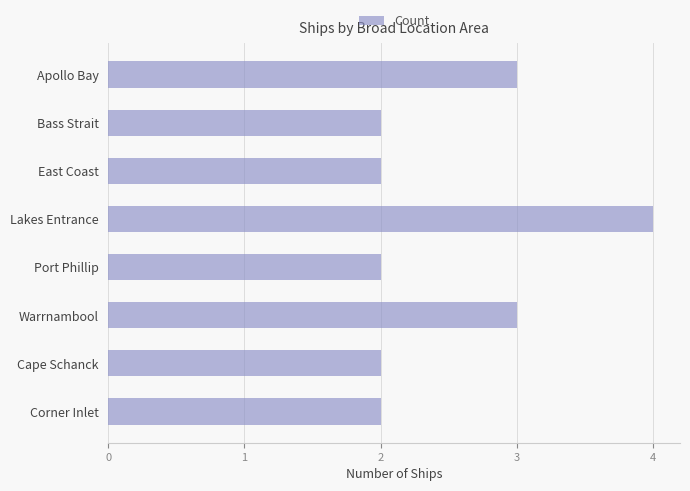

What is the difference between the maximum and second lowest values?

2